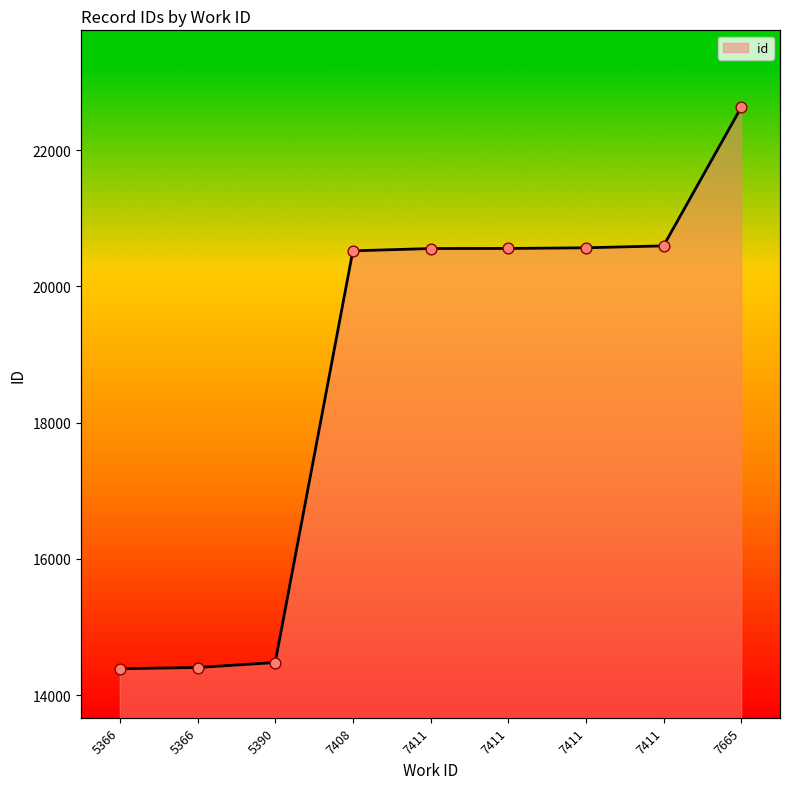

Which has a higher value, 7411 or 7665?

7665